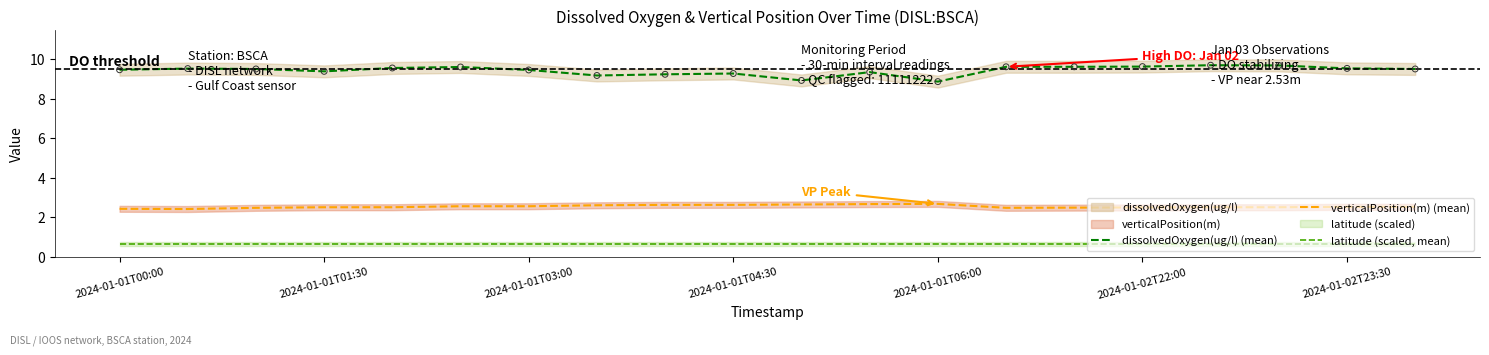

Which series has the largest total across all categories?

dissolvedOxygen(ug/l) (mean)